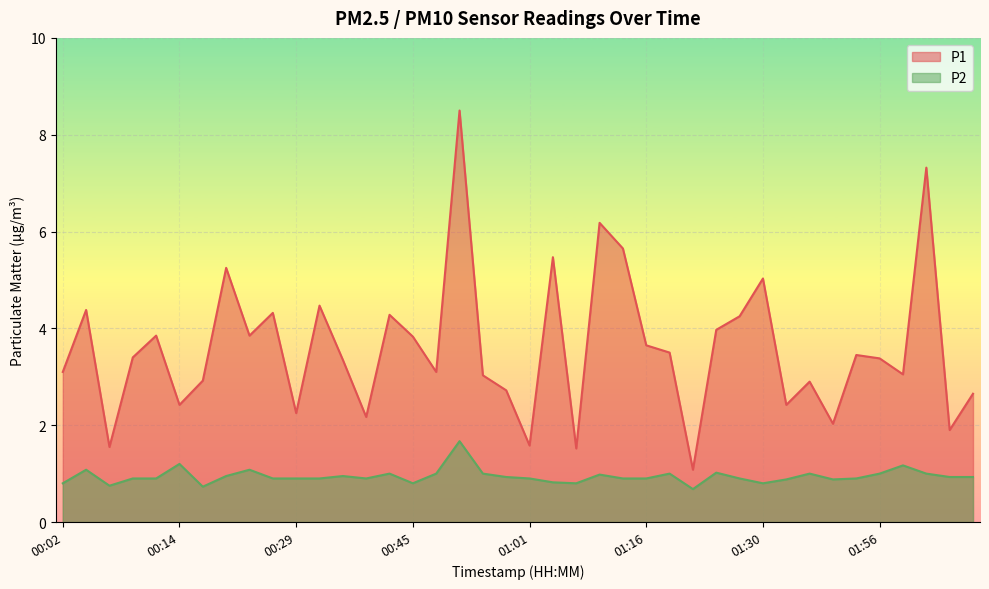

Which has a higher value, 00:45 or 00:50?

00:50